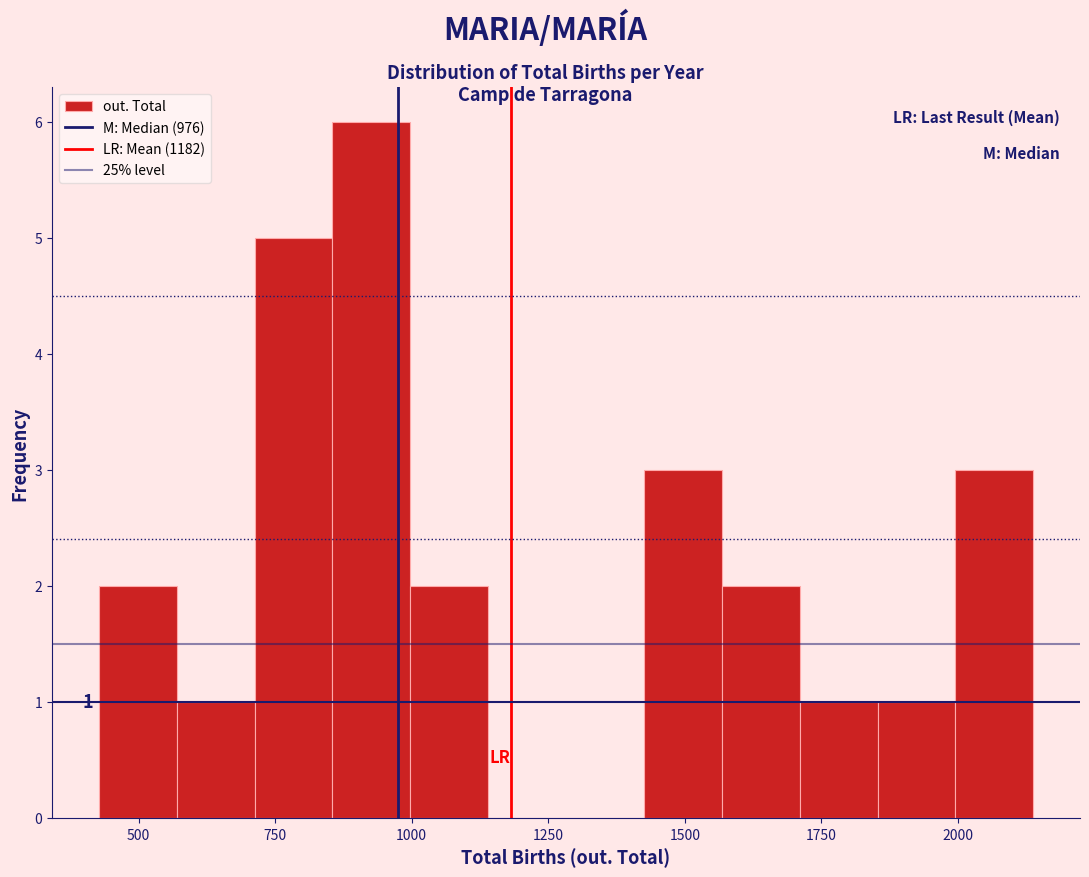

Around what value on the x-axis is the tallest bar? Give the approximate position of its centre, as read against the axis.

950